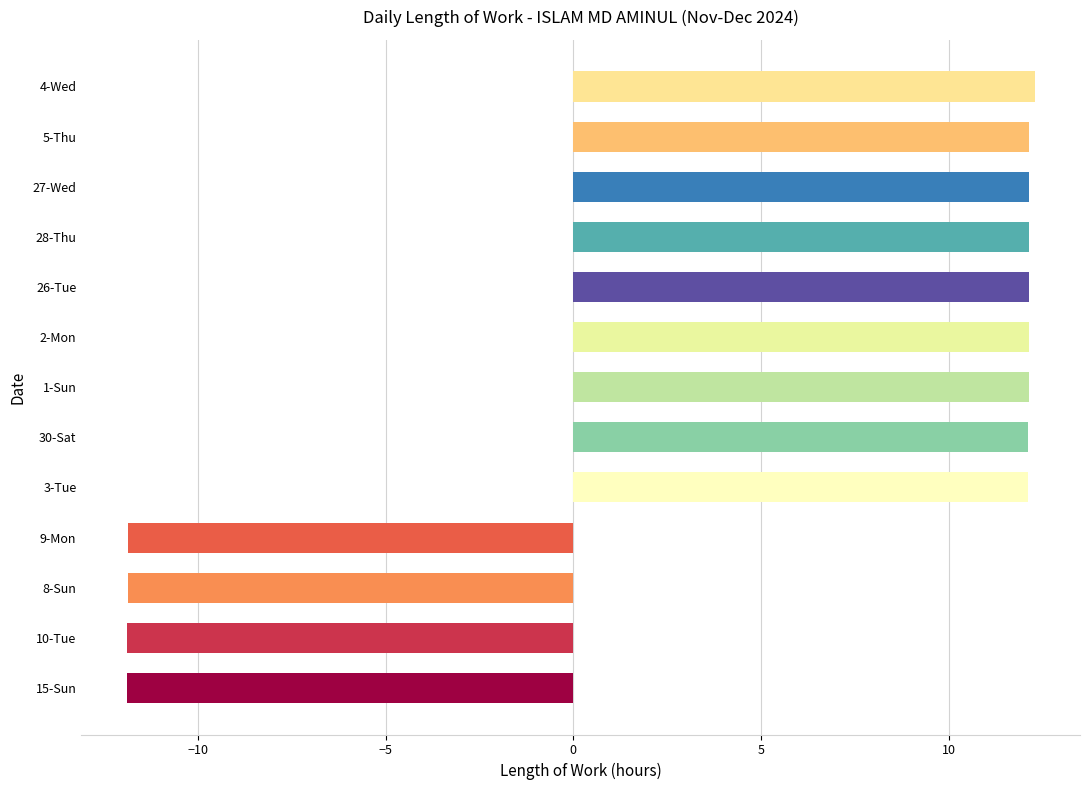

Reading top to bottom, transcribe all the data shown in this chart.

12.3	12.1	12.1	12.1	12.1	12.1	12.1	12.1	12.1	-11.9	-11.9	-11.9	-11.9